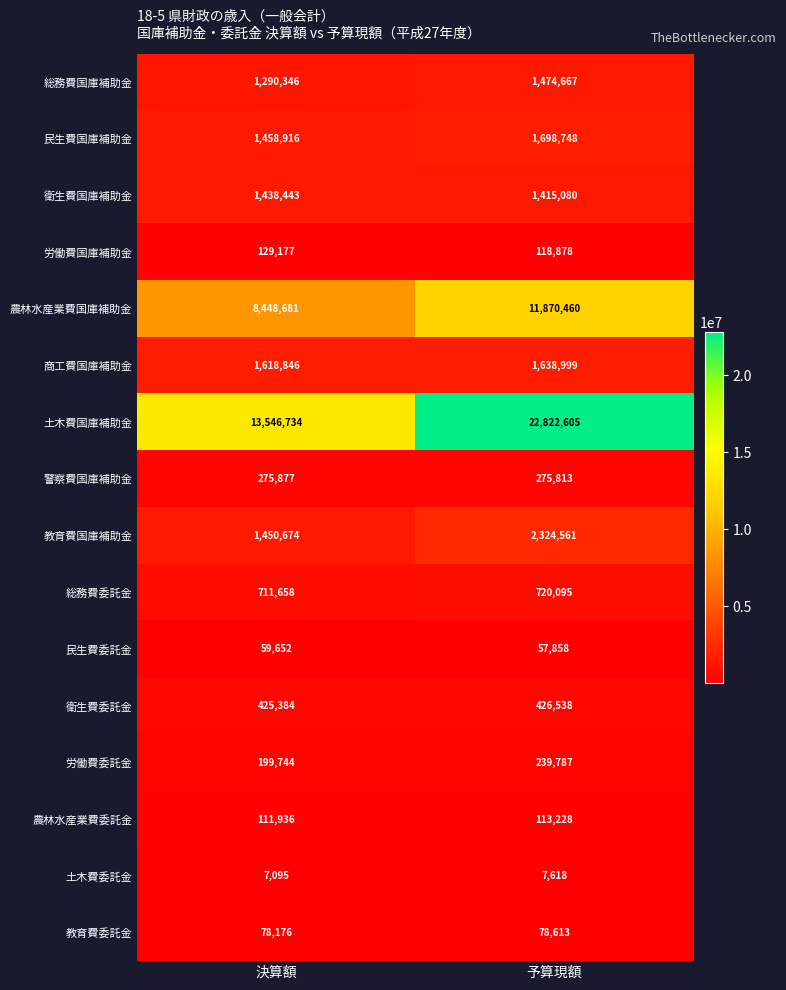

At which label is 総務費委託金 closest to 715876?

決算額